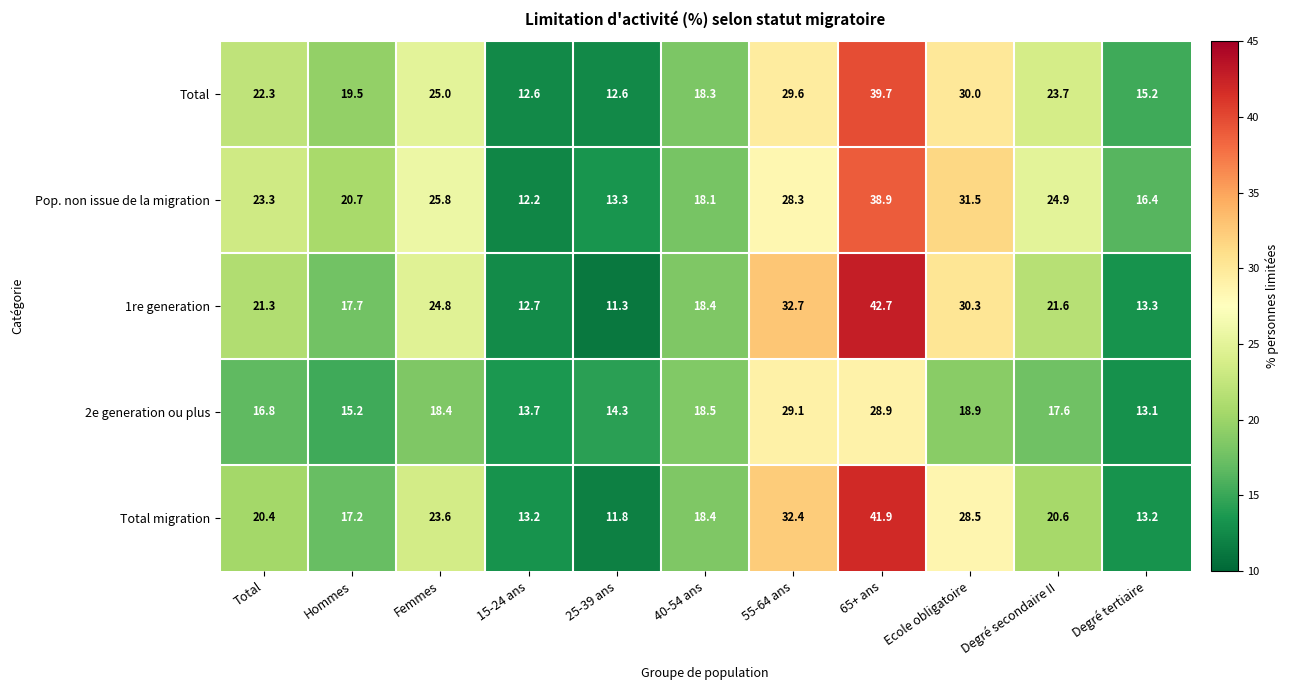

What is the spread (max minus min) of values at 40-54 ans?

0.4